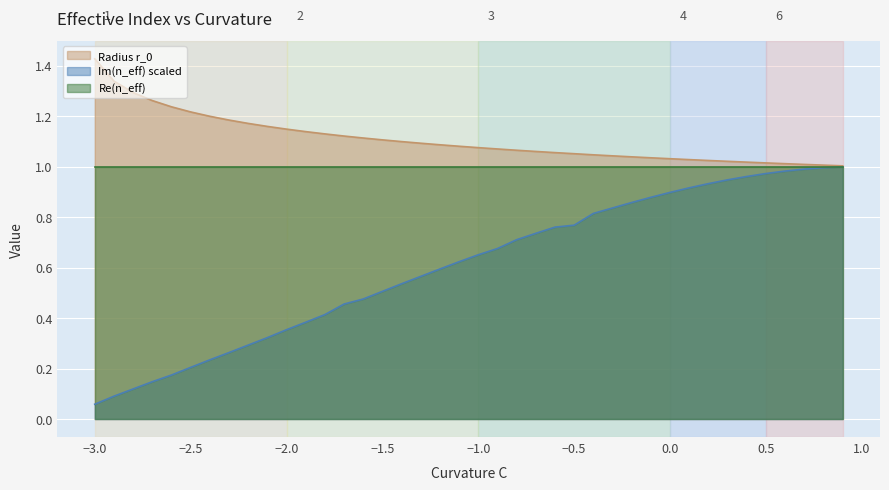

Which series has the largest total across all categories?

Radius r_0